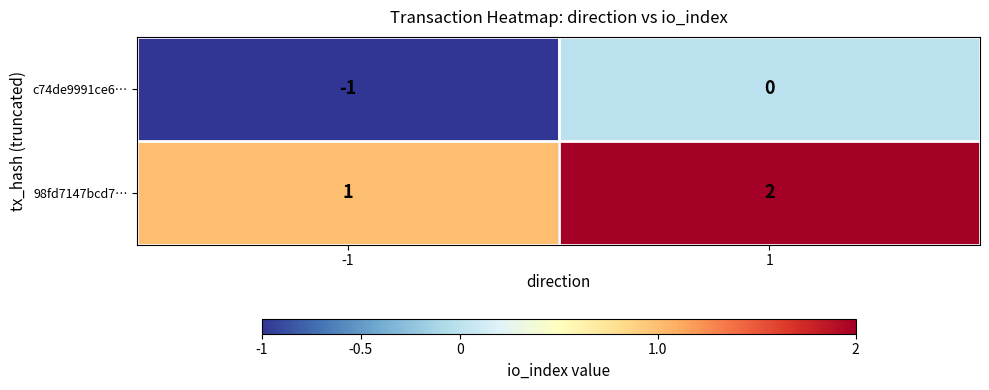

At which category does the chart reach its minimum across all series?

-1